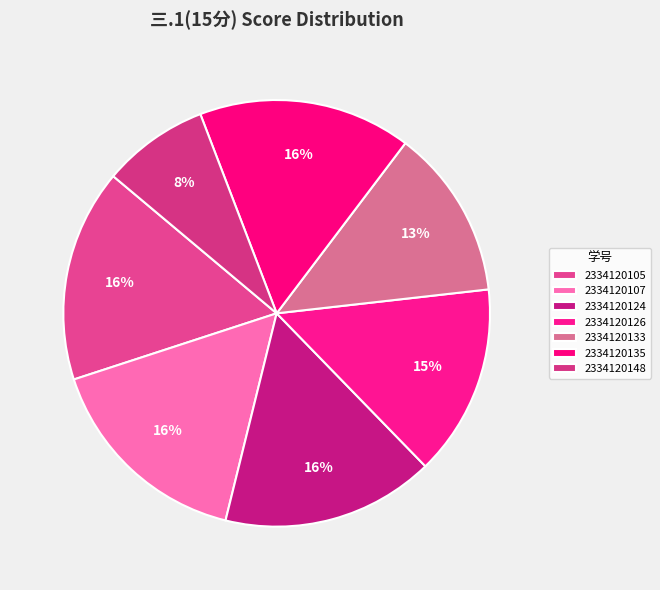

What is the smallest slice in the pie chart?

2334120148